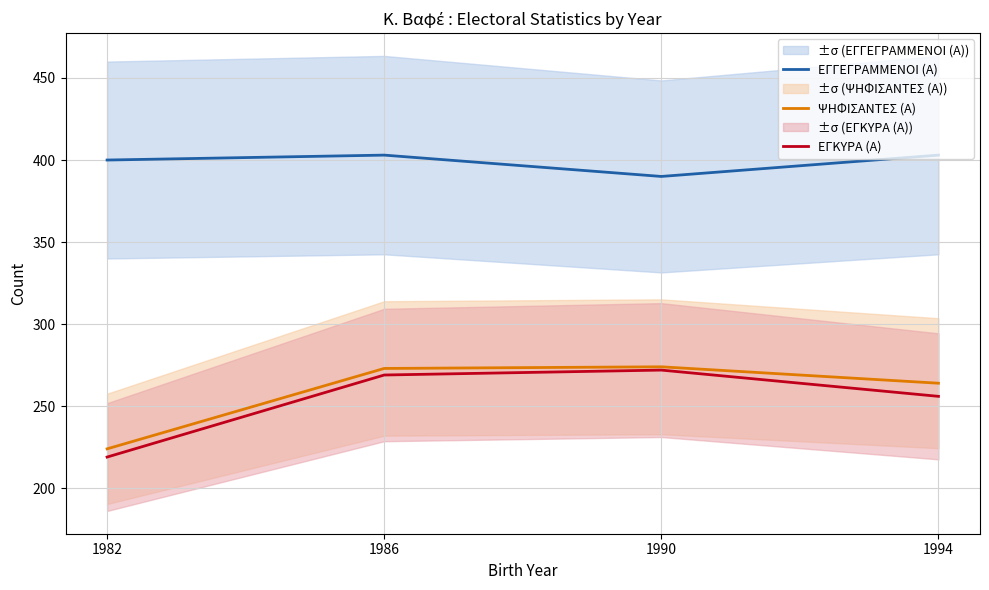

Rank the series at 1986 from highest to lowest value.

ΕΓΓΕΓΡΑΜΜΕΝΟΙ (Α), ΨΗΦΙΣΑΝΤΕΣ (Α), ΕΓΚΥΡΑ (Α)